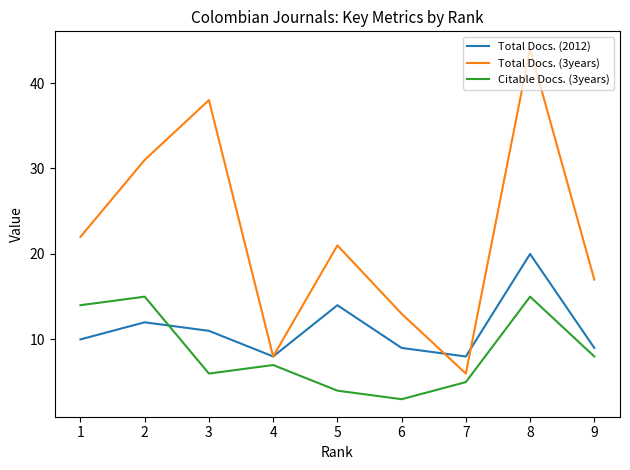

True or false: Citable Docs. (3years) and Total Docs. (3years) cross at least once.

False